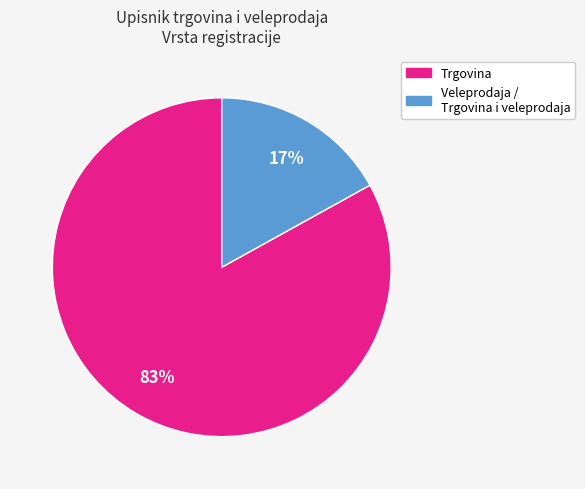

To the nearest percent, what portion does Trgovina represent?

83%